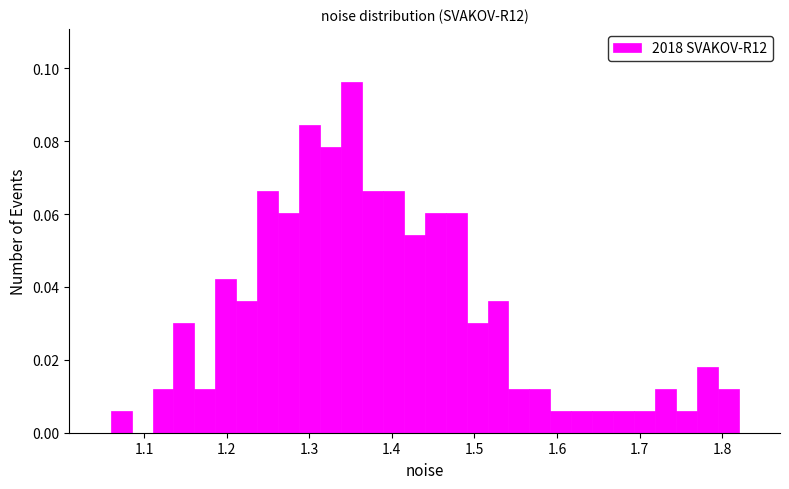

Read against the x-axis, roughly where is the centre of the tallest bar?

1.35